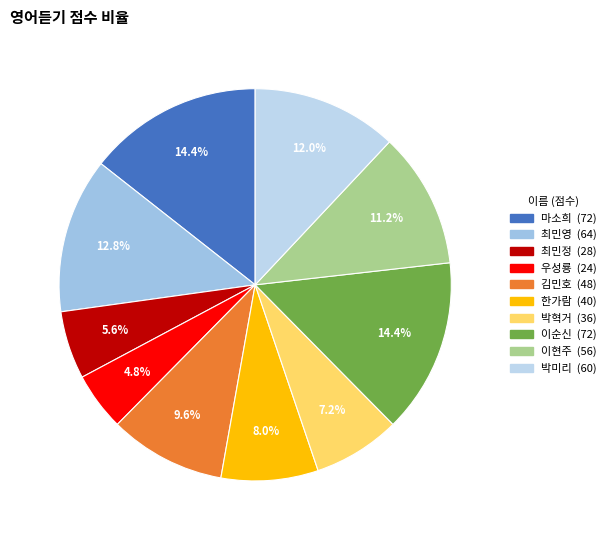

To the nearest percent, what is the difference between the largest and smallest slice percentages?

10%